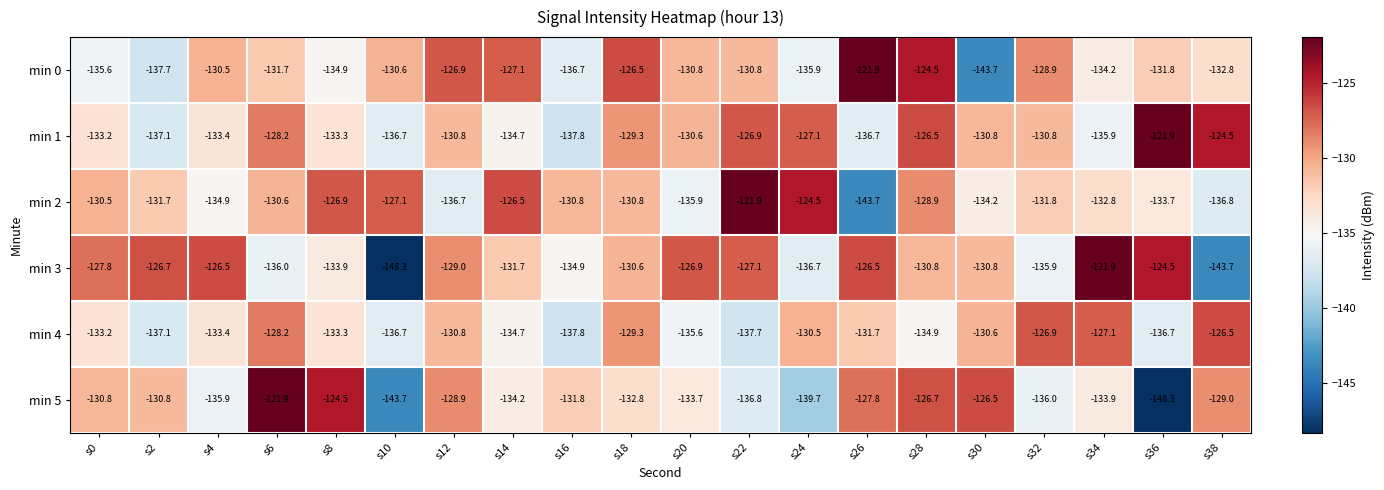

What is the lowest value of the min 1 series?

-137.8